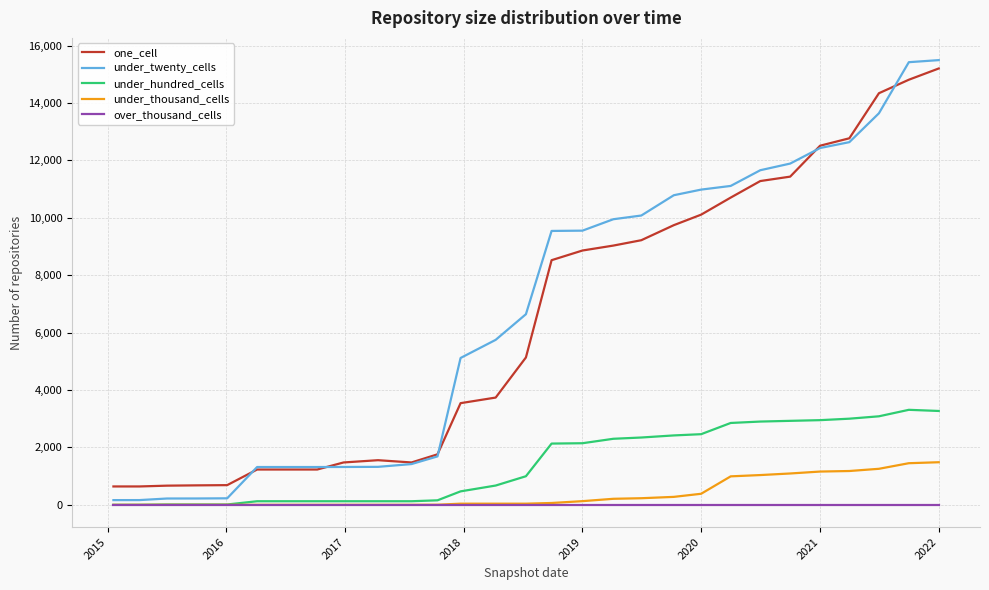

What is the greatest value displayed?

15493